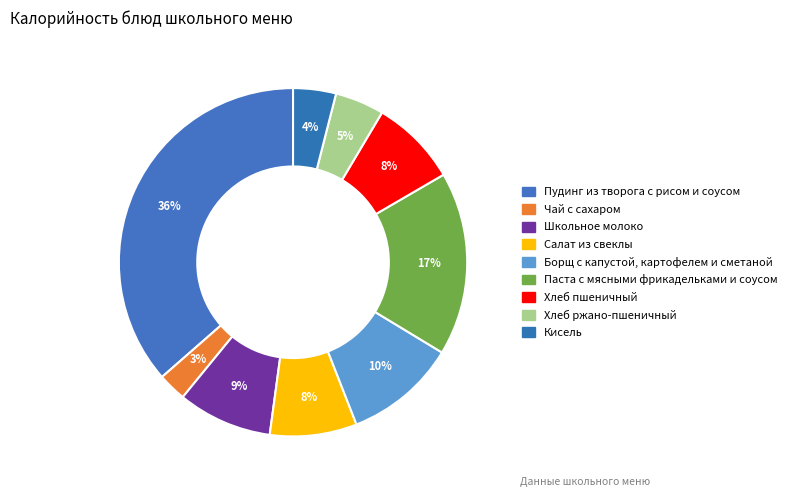

Combined, what portion of the pie is Кисель and Чай с сахаром?

6.6%